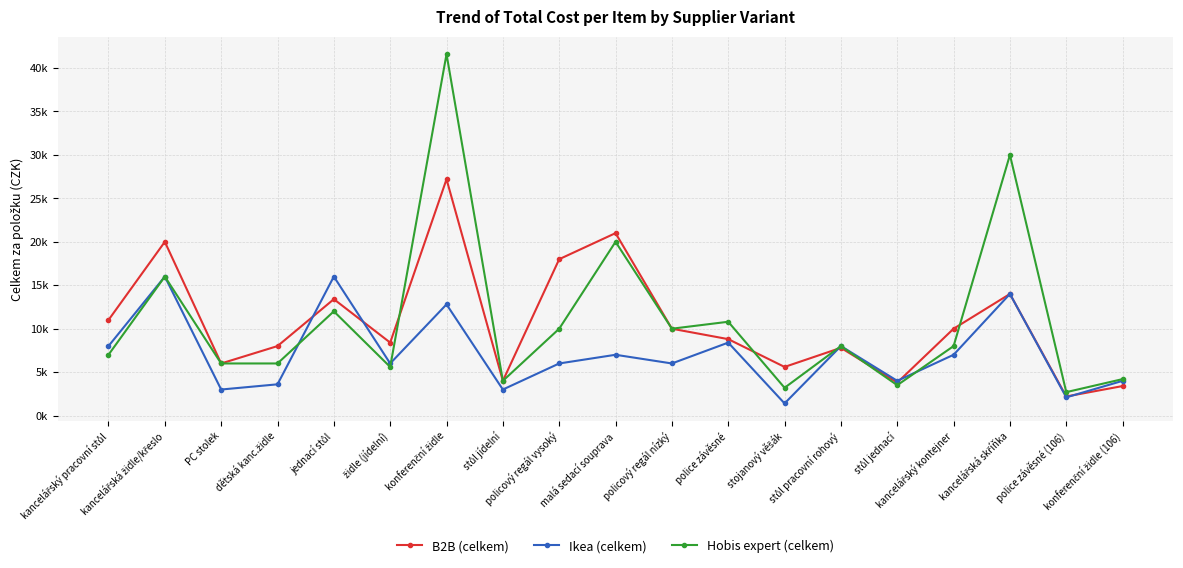

Which series has the largest total across all categories?

Hobis expert (celkem)